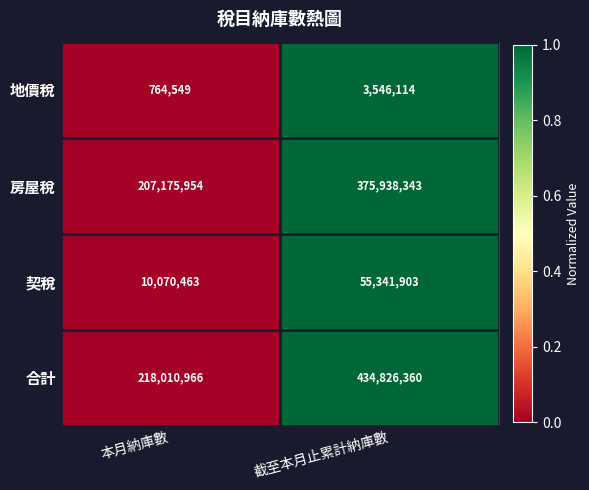

Which label corresponds to the largest value in the chart?

截至本月止累計納庫數